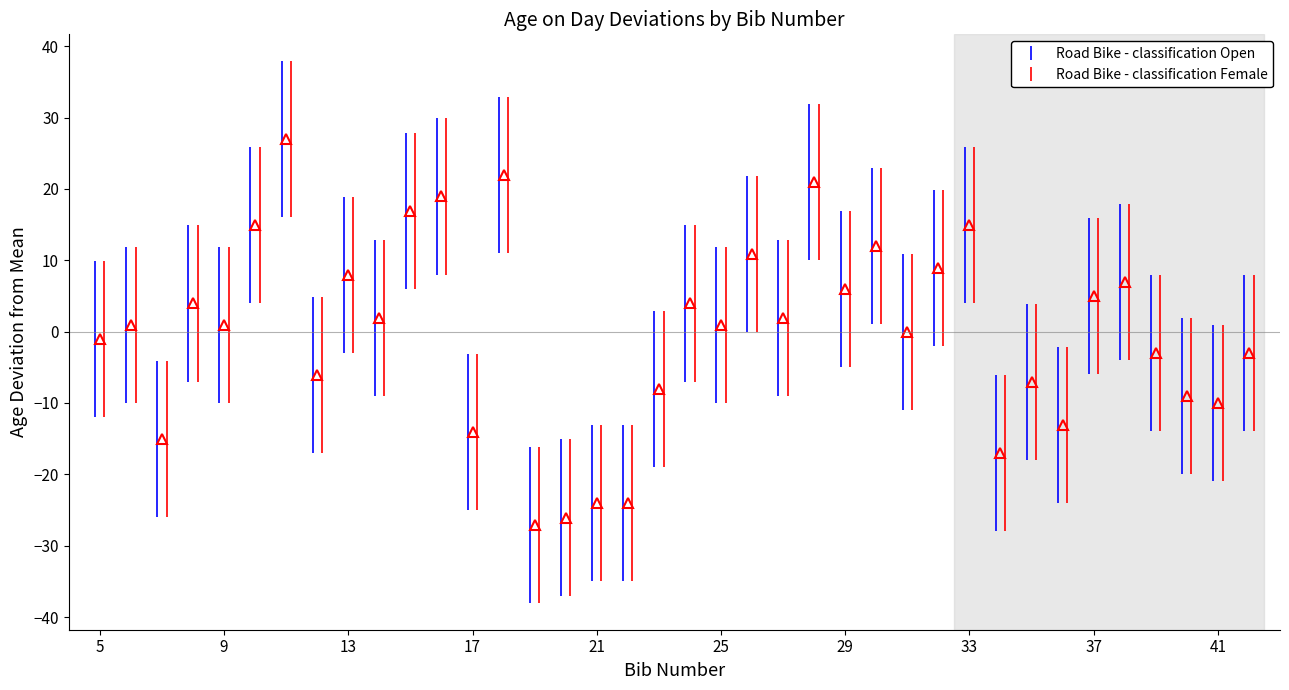

Count the number of data series in this chart.

1